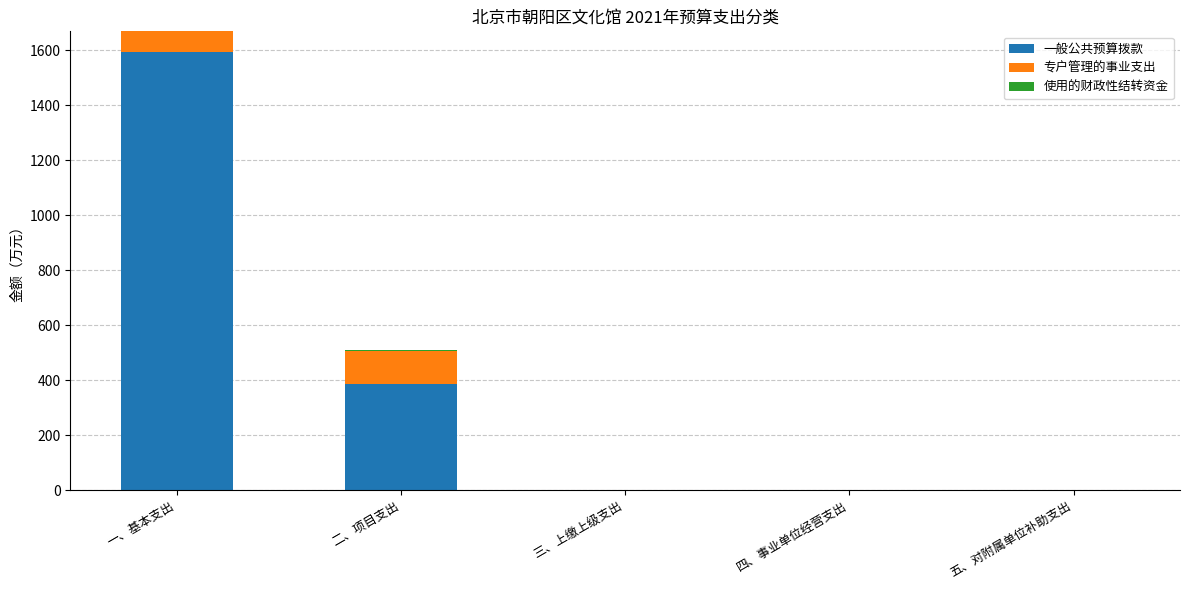

What is the maximum value for 一般公共预算拨款?

1595.7